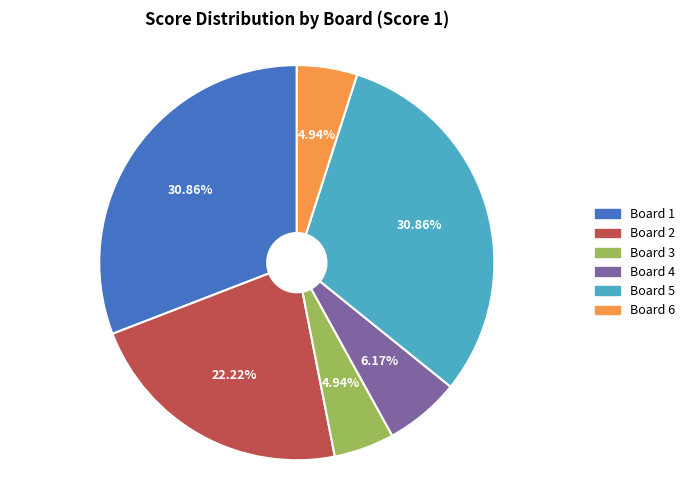

To the nearest percent, what is the difference between the largest and smallest slice percentages?

26%